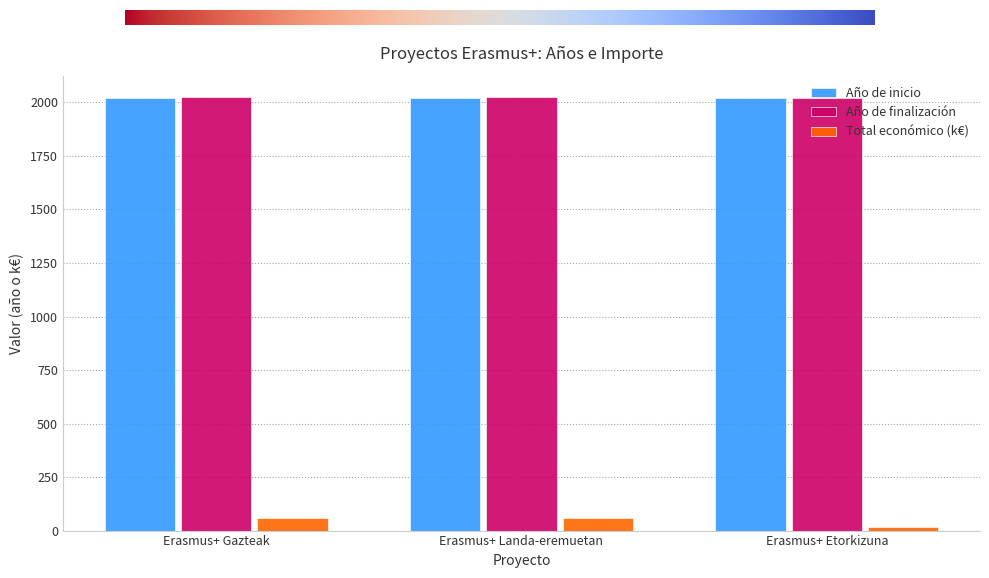

What is the maximum value shown in the chart?

2024.0